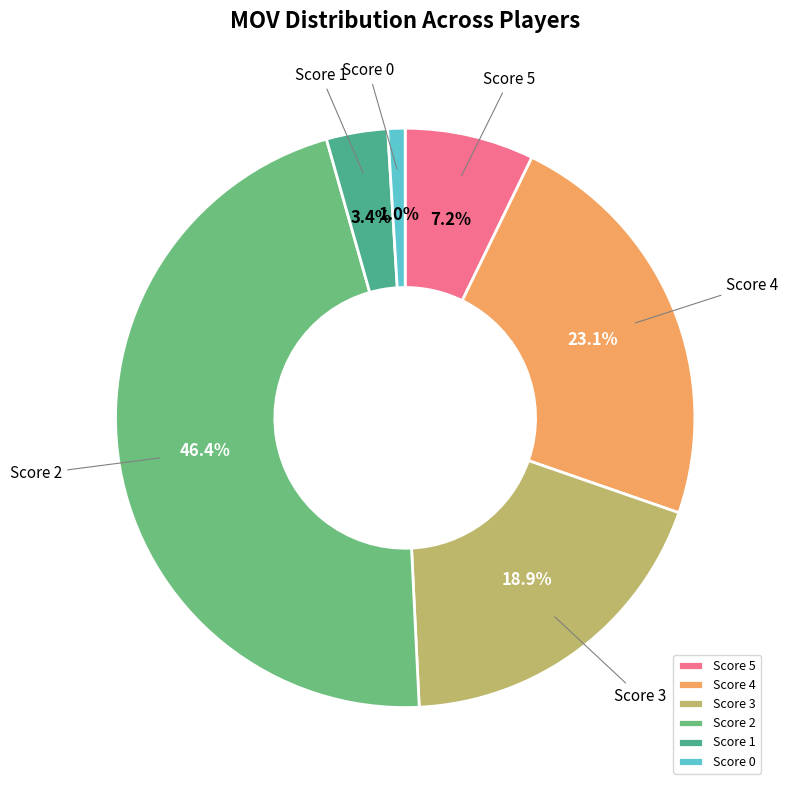

Is the sum of Score 4 and Score 0 greater than half?

No